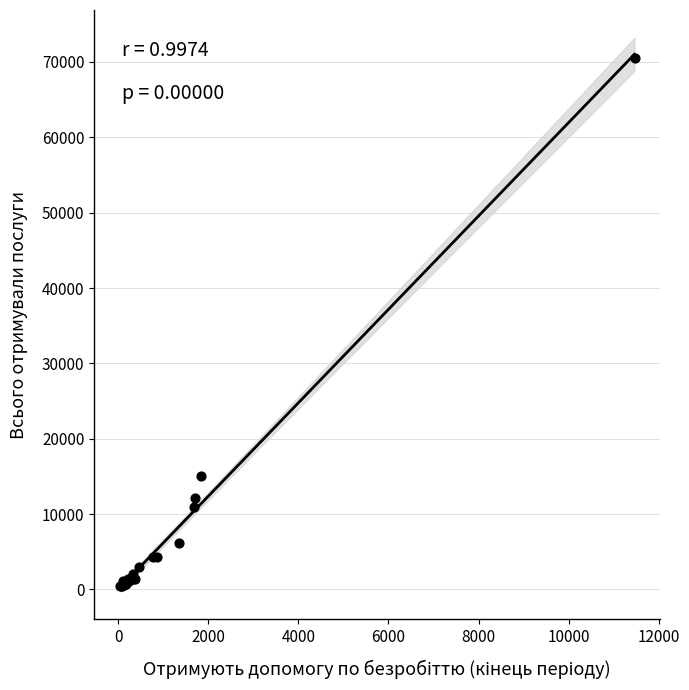

What Y value in the scatter plot is closest to 35479?

15083